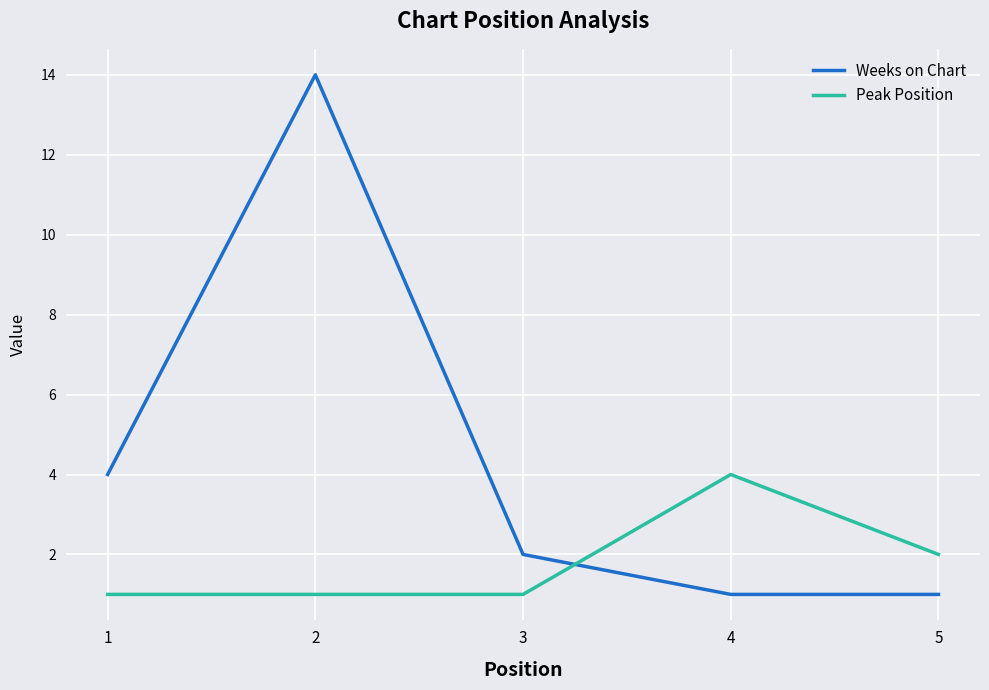

Reading left to right, transcribe all the data shown in this chart.

Weeks on Chart: 1=4	2=14	3=2	4=1	5=1
Peak Position: 1=1	2=1	3=1	4=4	5=2